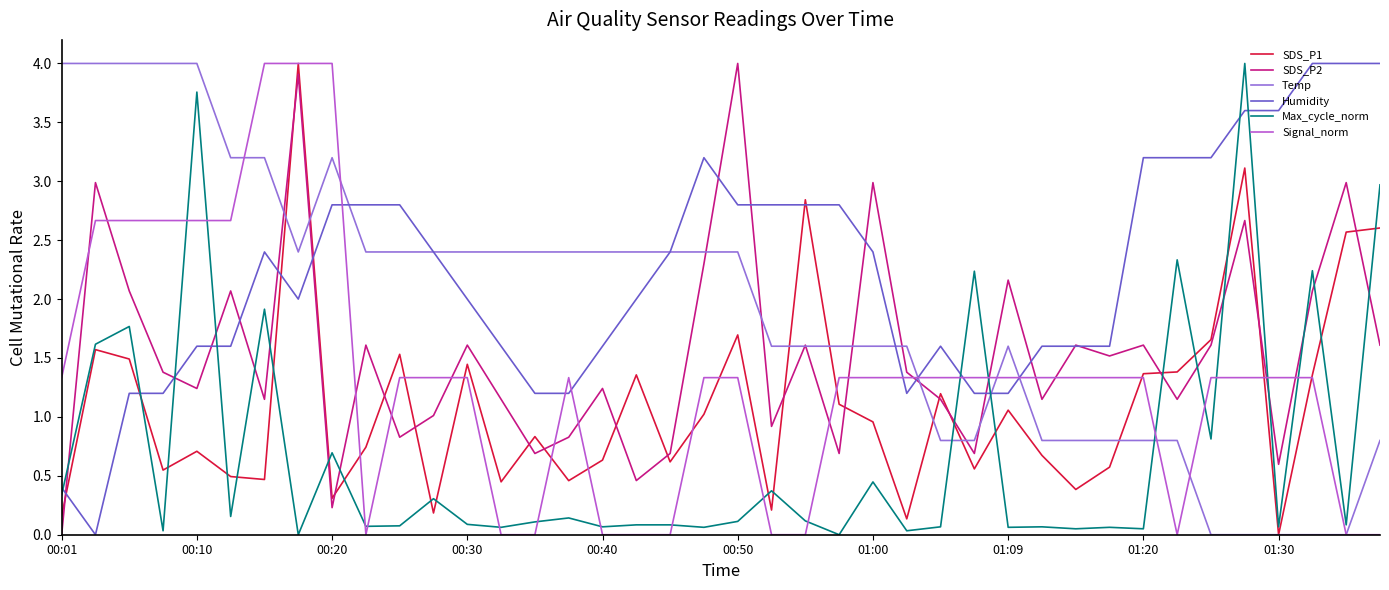

What is the maximum value shown in the chart?

4.0